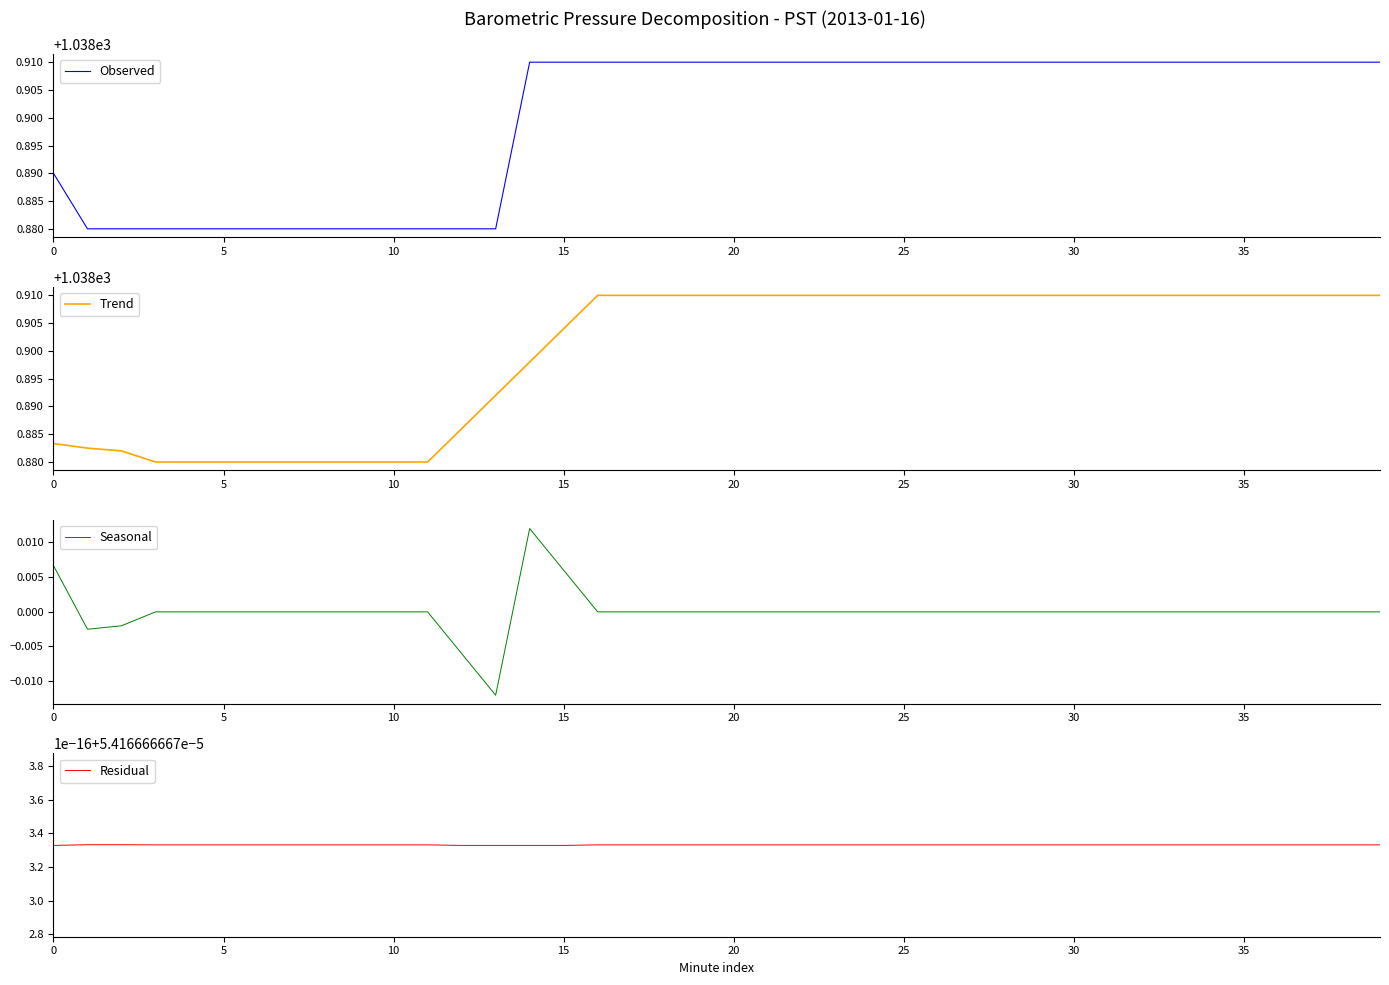

Is it true that Trend equals 1038.9 at 26?

True